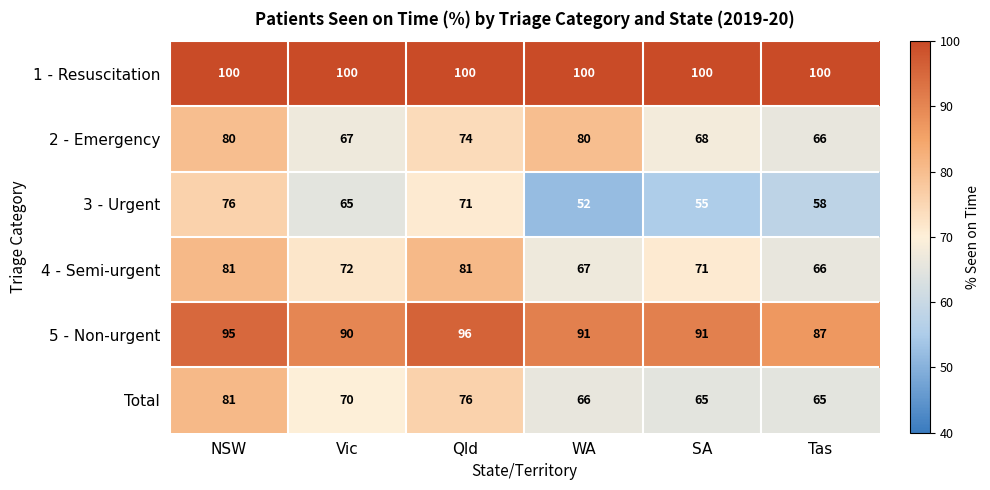

What is the spread (max minus min) of values at Vic?

35